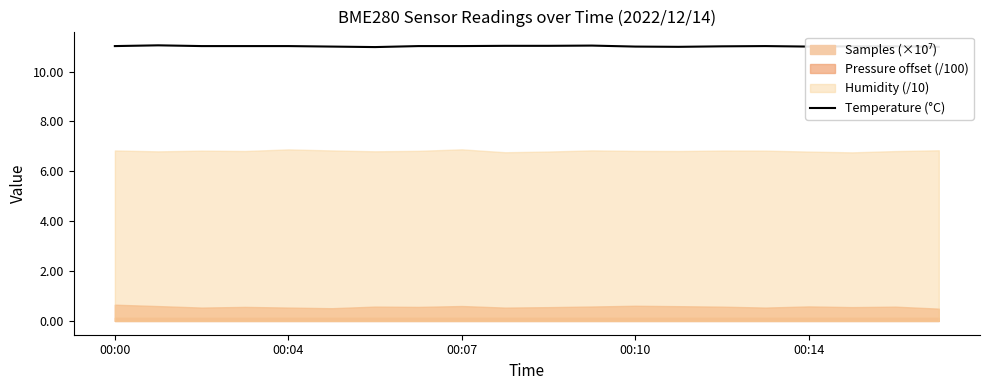

What is the difference between the maximum and second lowest values?

0.1